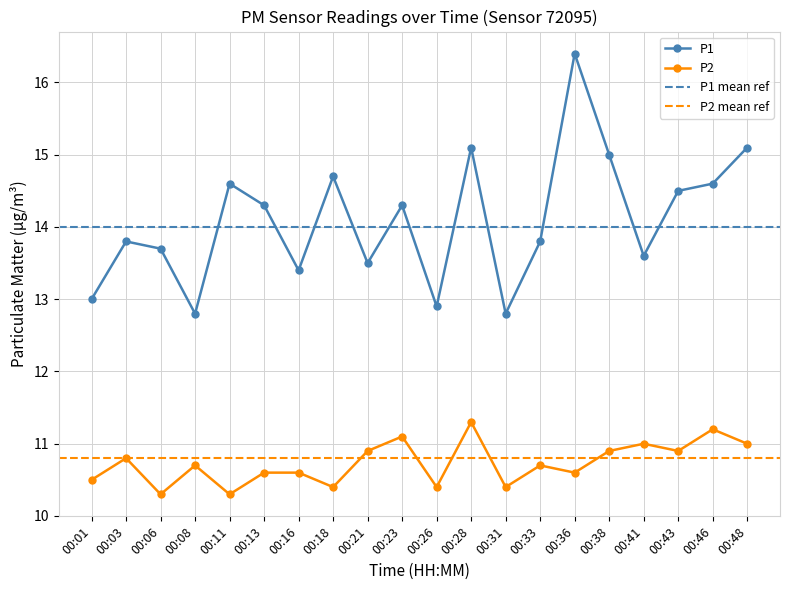

What is the total value across all series at 00:16?

24.0